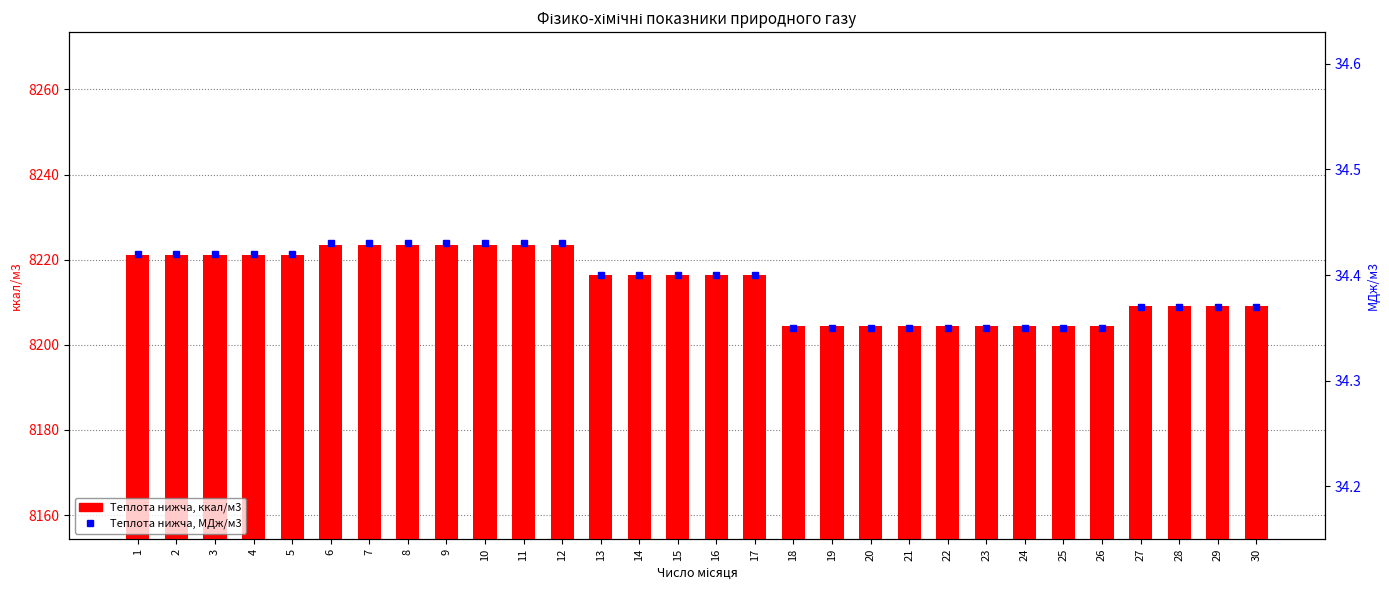

The Теплота нижча, МДж/м3 series shows 10.2 at 24. True or false?

False